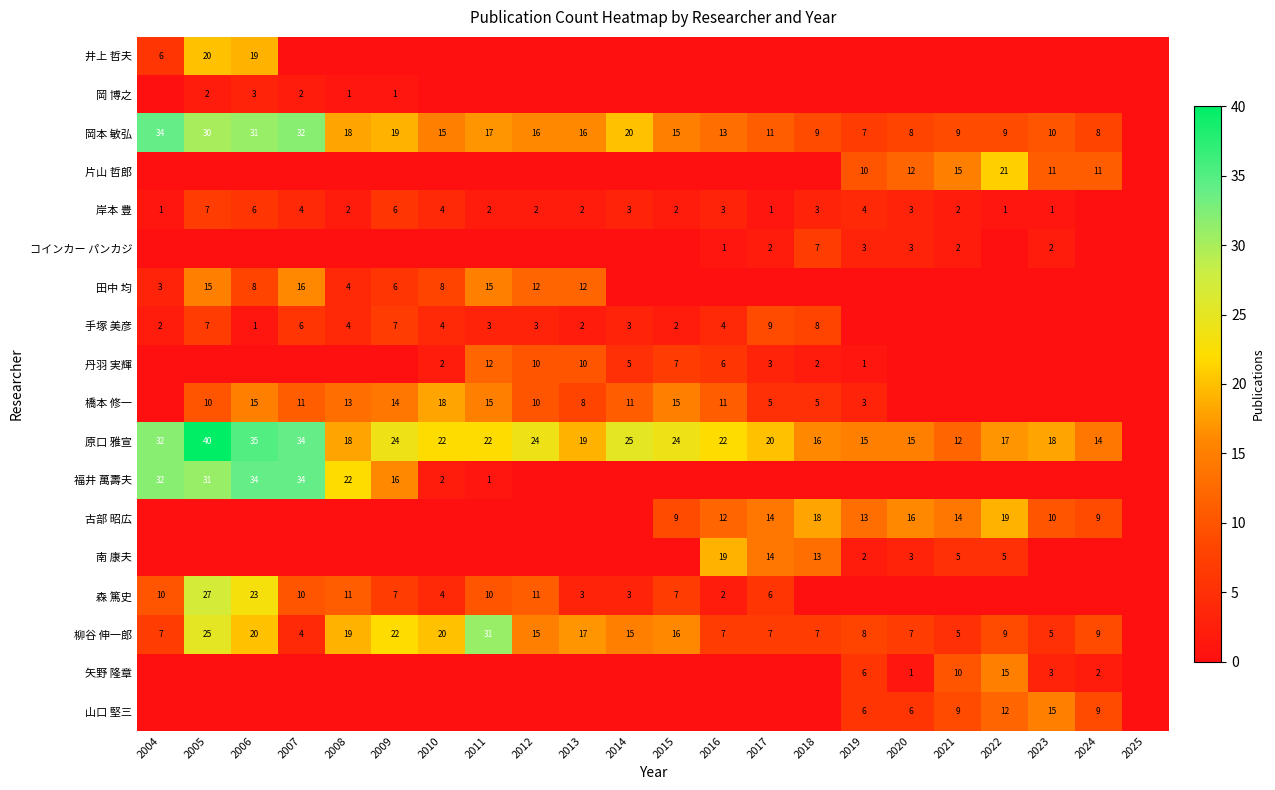

True or false: 森 篤史 has a value of 2 at 2014.

False